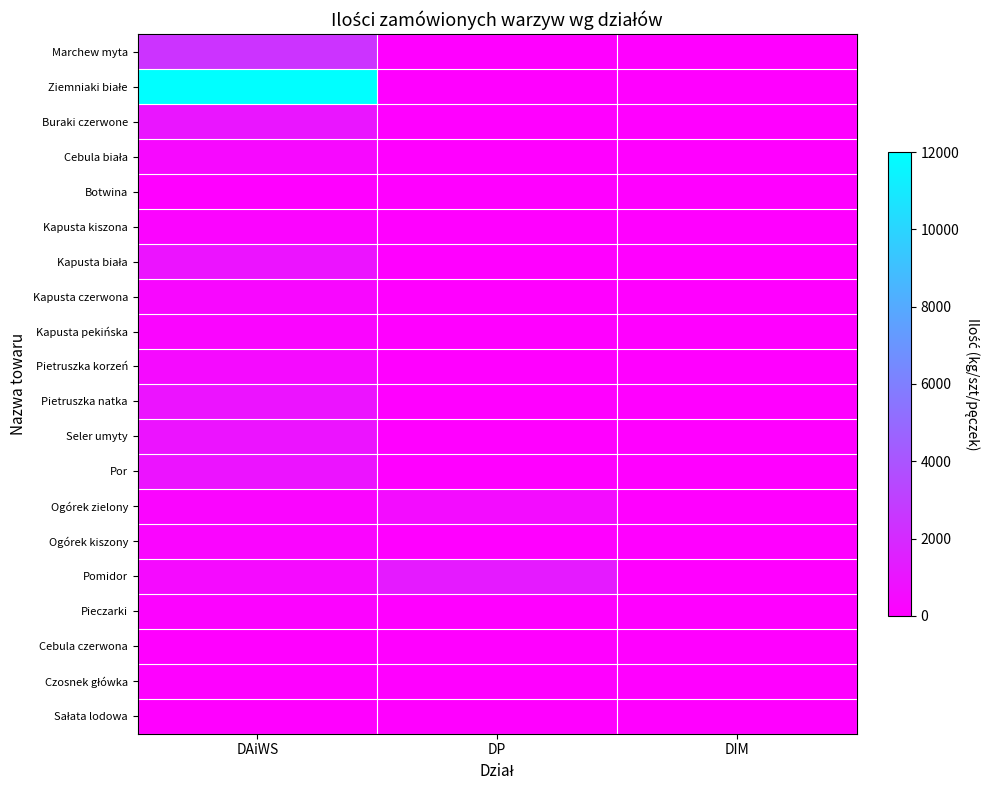

Which has a higher value, DP or DIM?

DP